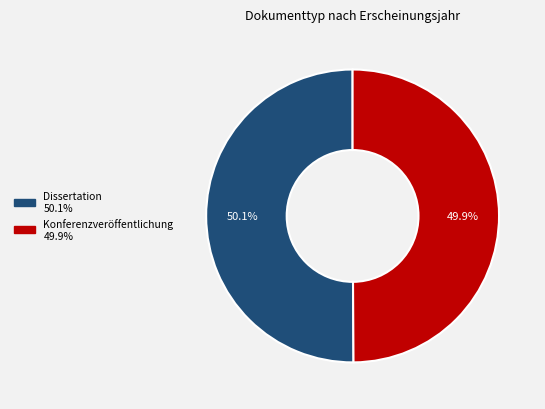

What is the ratio of the value at Dissertation to the value at Konferenzveröffentlichung?

1.0